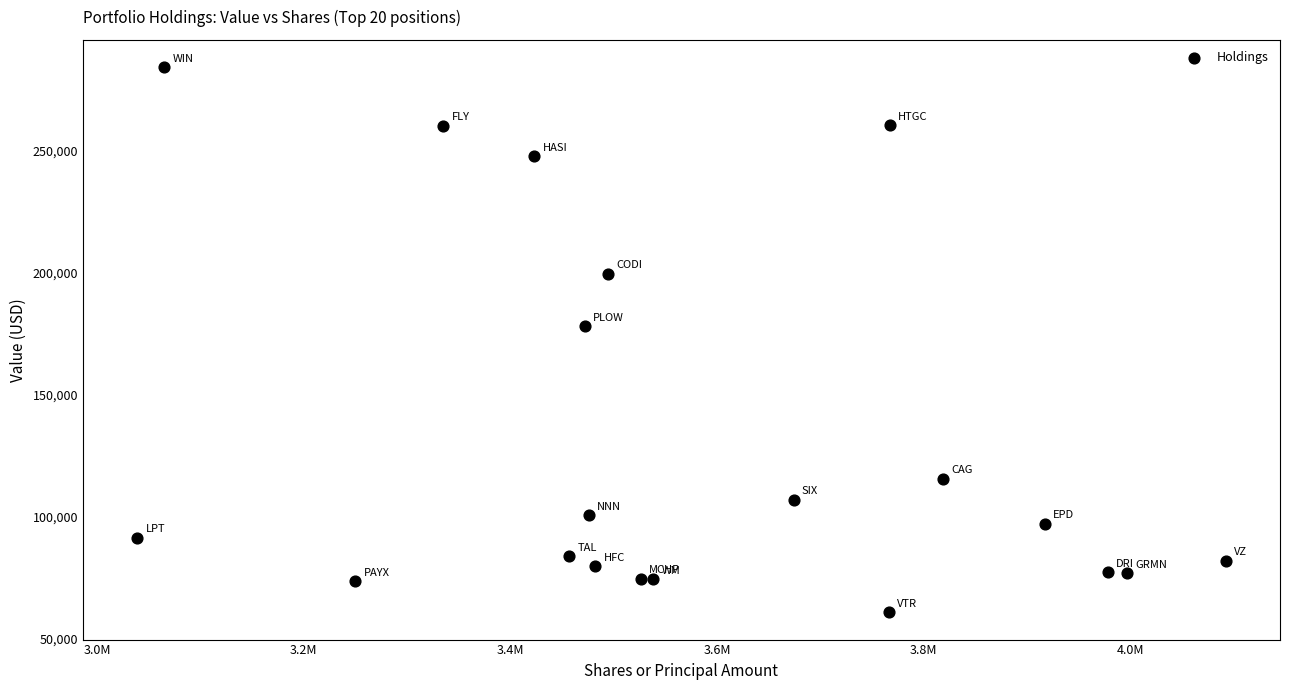

What Y value in the scatter plot is closest to 172551?

178069